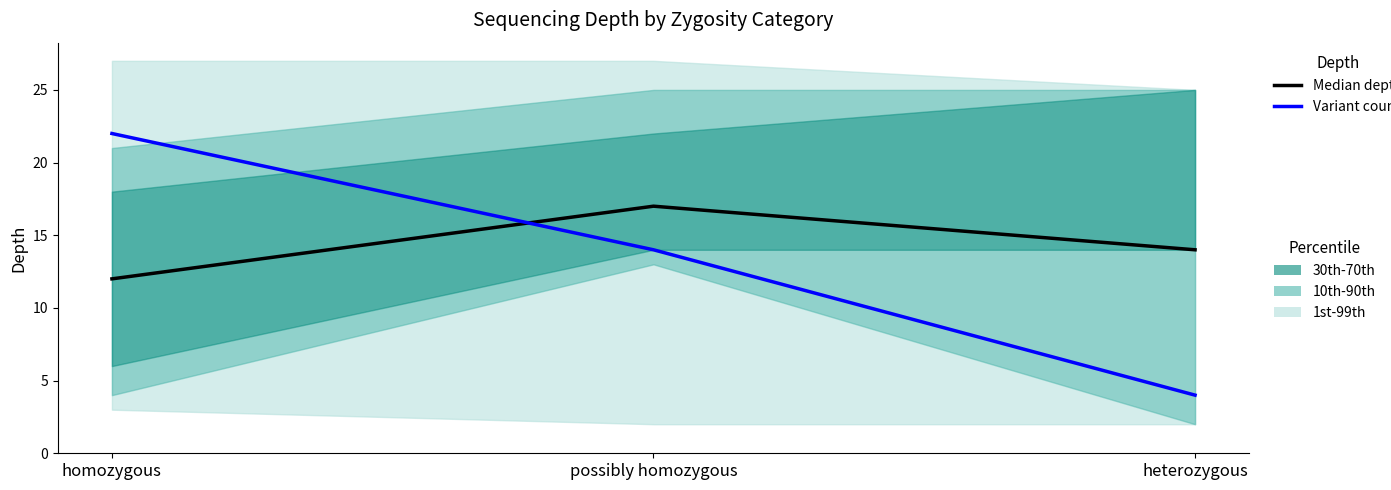

How many data points in Median depth are above 14?

1